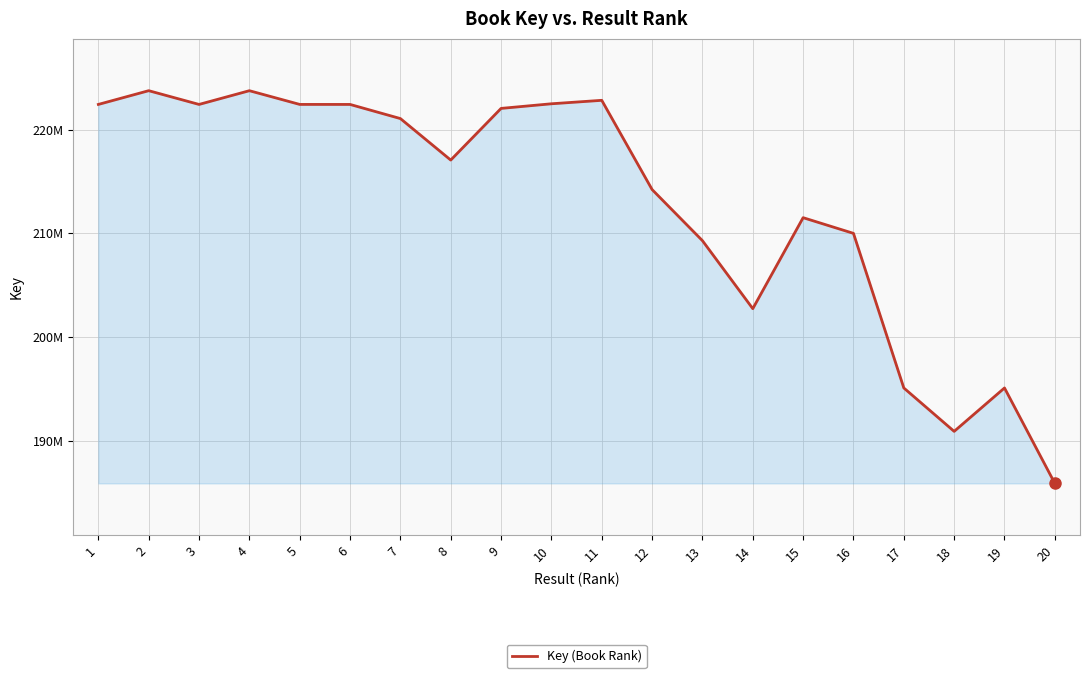

What is the difference between the maximum and minimum values?

37842122